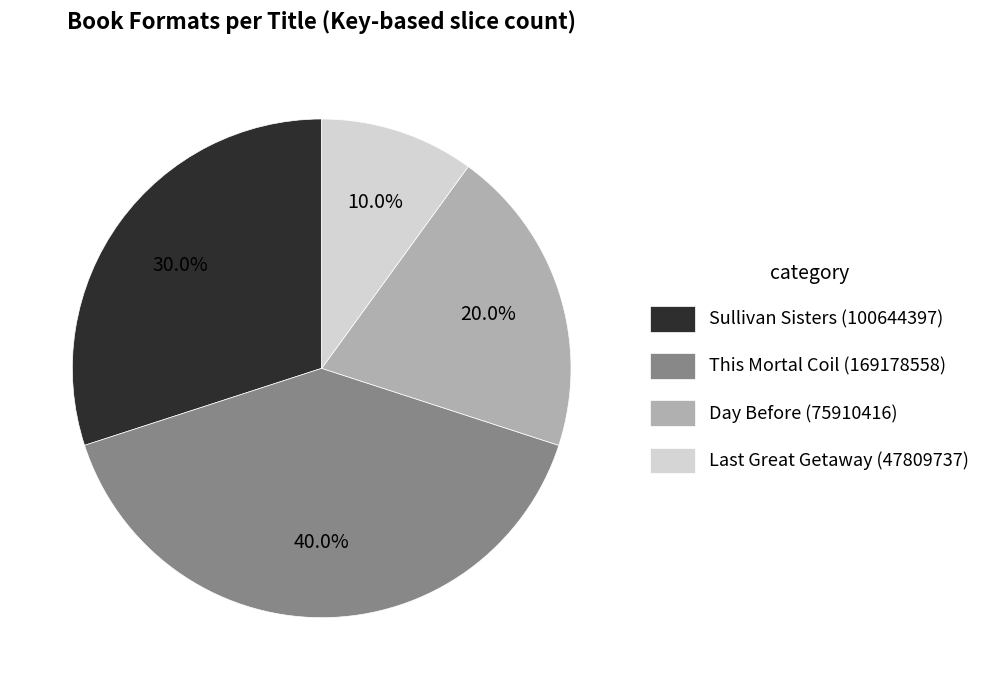

Is Sullivan Sisters (100644397) the majority of the pie?

No